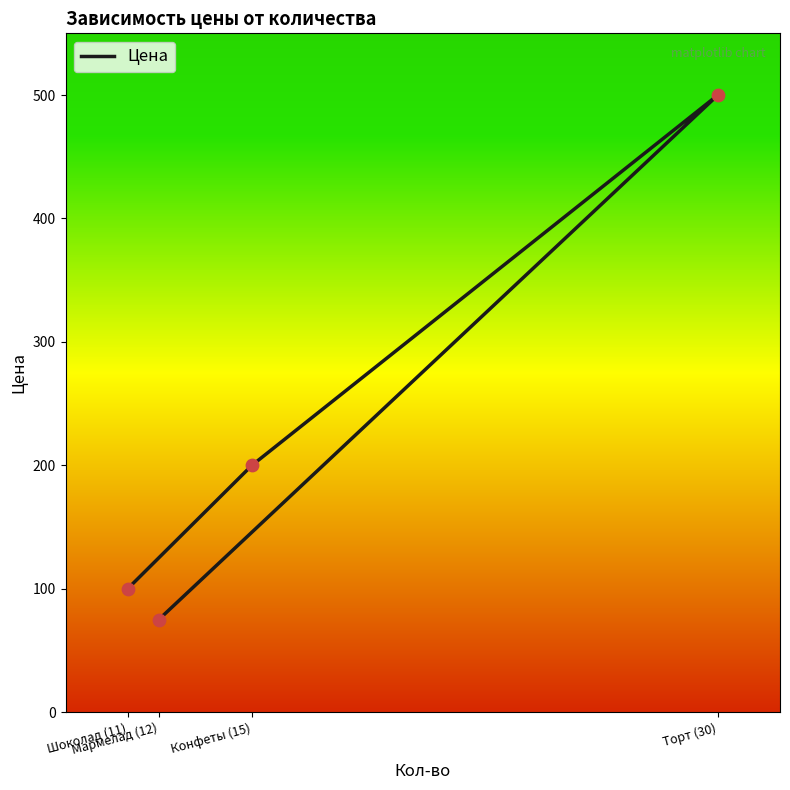

Approximately how many times larger is the value at Торт (30) compared to Шоколад (11)?

5.0